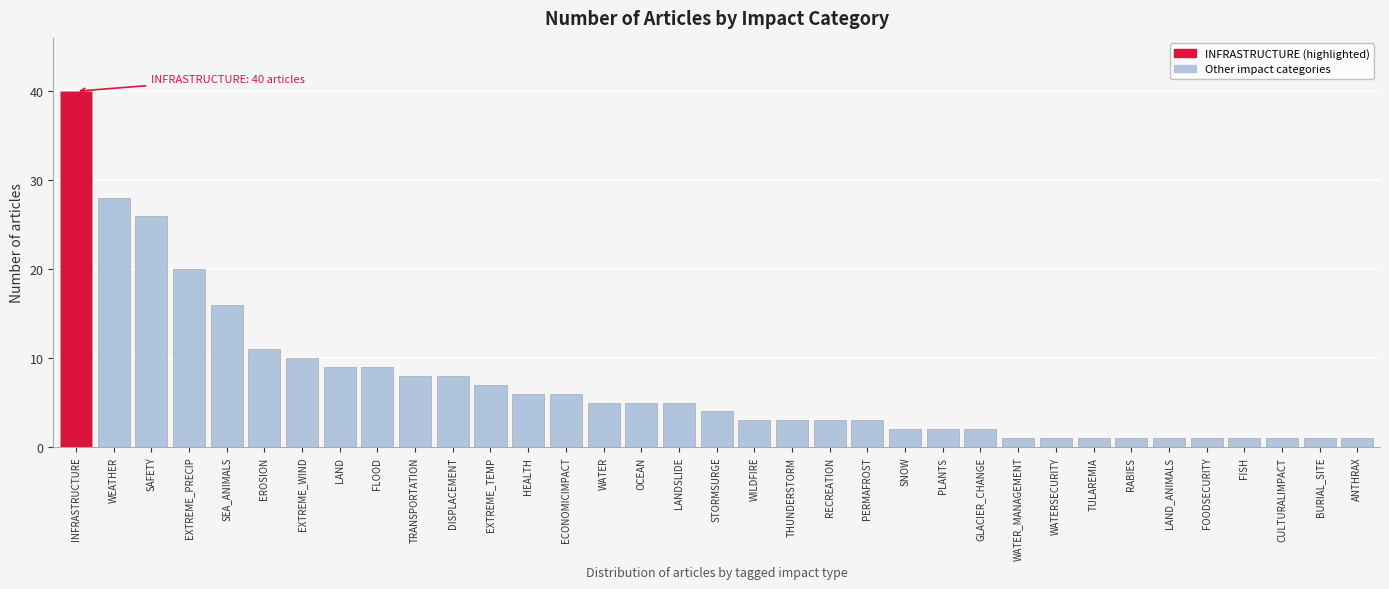

What is the difference between the maximum and minimum values?

39